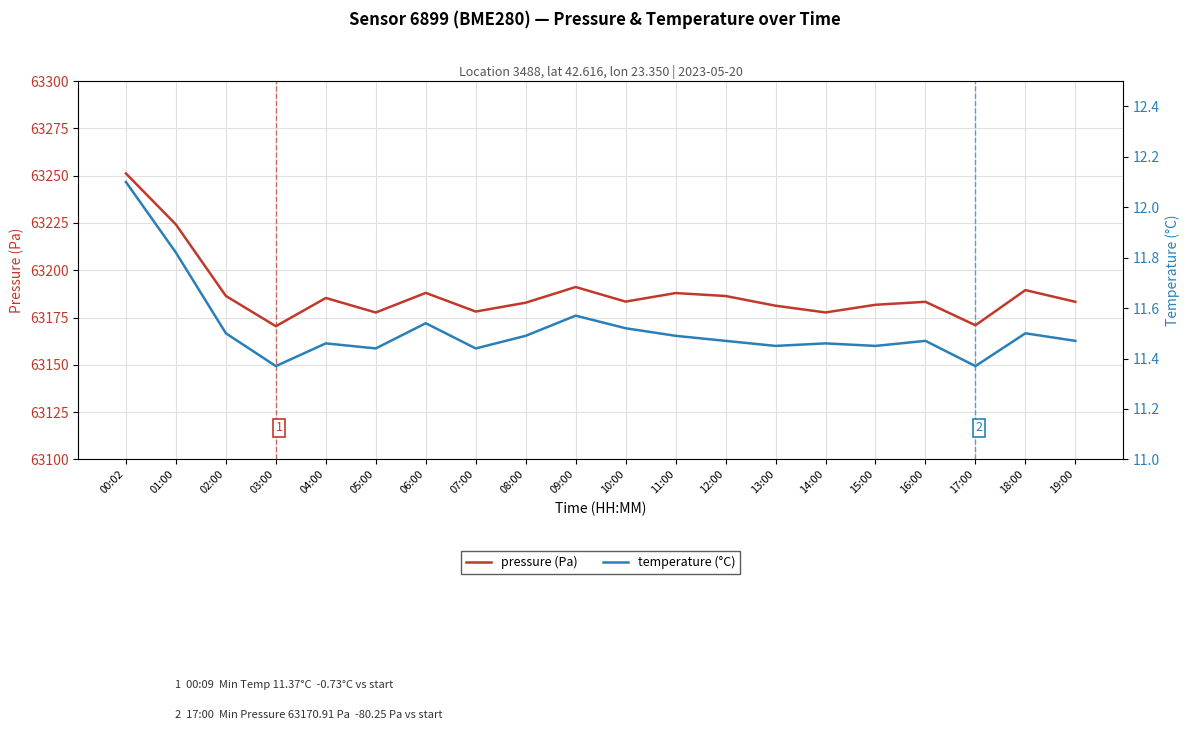

Which series has the widest spread of values?

pressure (Pa)